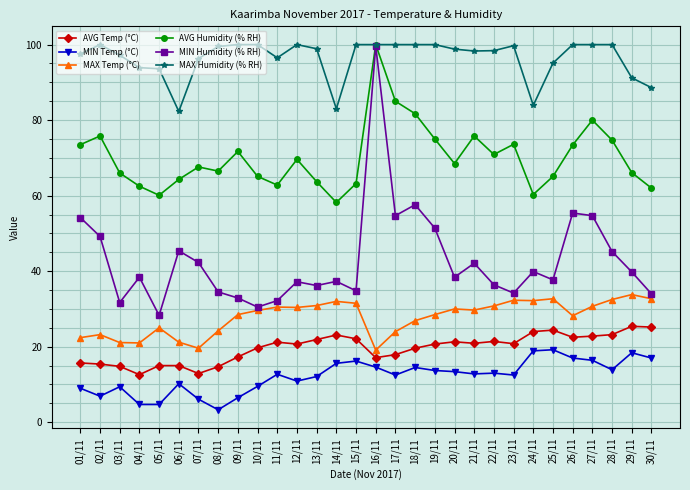

True or false: MAX Temp (°C) has more than 0 points higher than both neighbors.

True